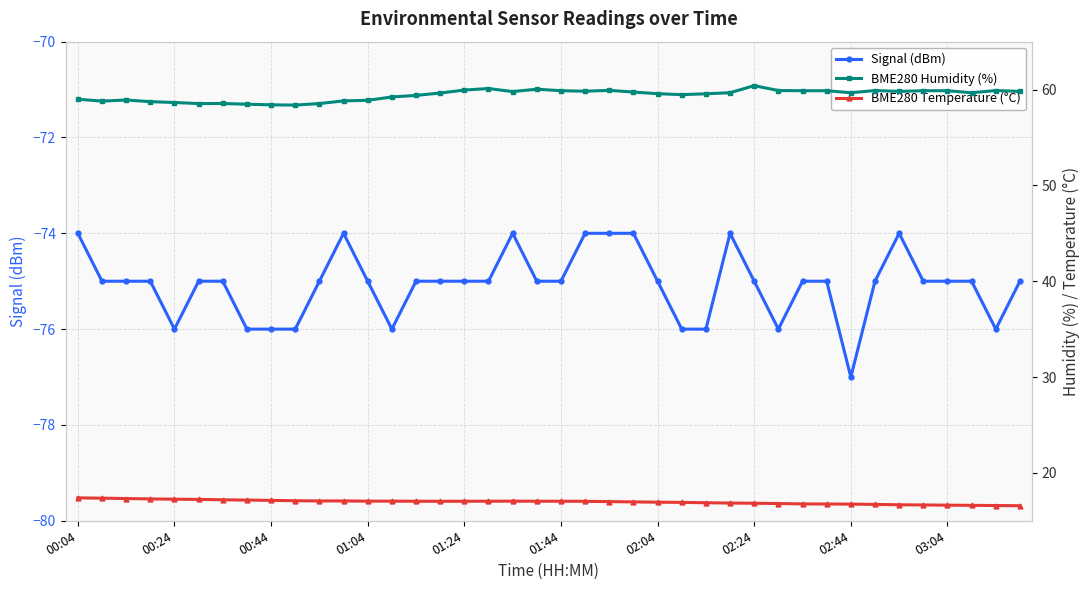

List the series in order of their overall mean, lowest first.

Signal (dBm), BME280 Temperature (°C), BME280 Humidity (%)